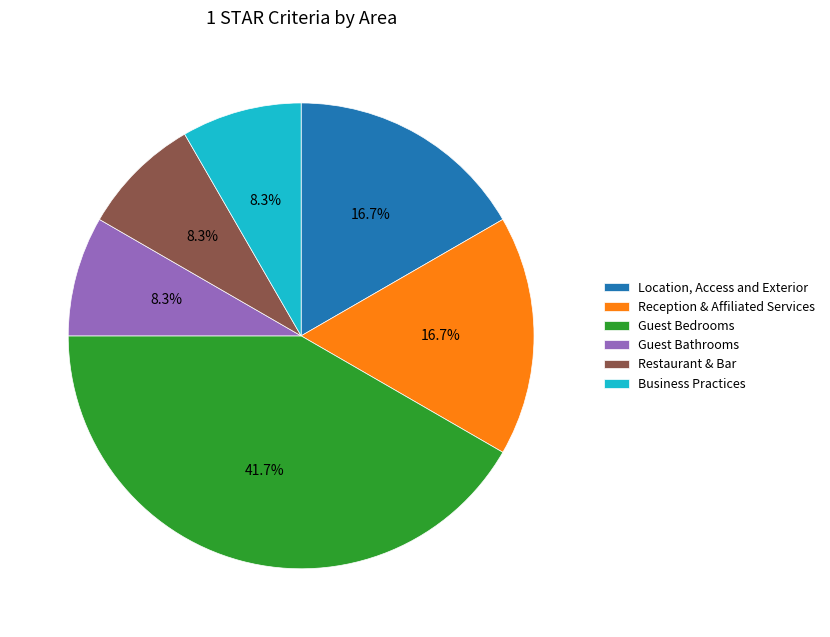

Which category has the biggest portion of the pie?

Guest Bedrooms